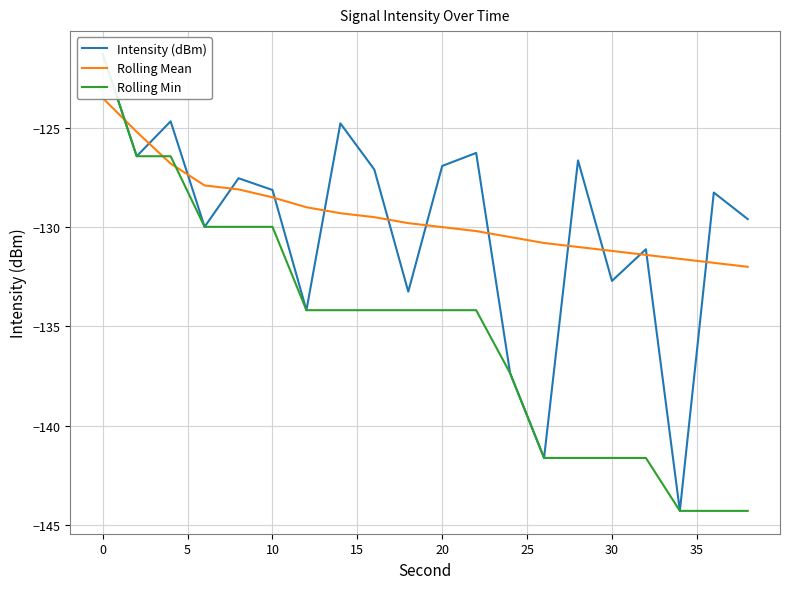

True or false: Rolling Mean and Intensity (dBm) intersect in this chart.

True